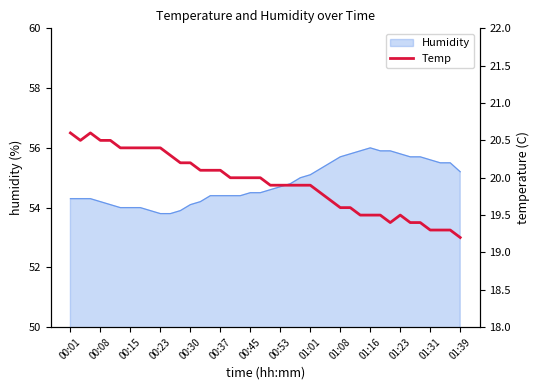

What is the highest value of the Humidity series?

56.0